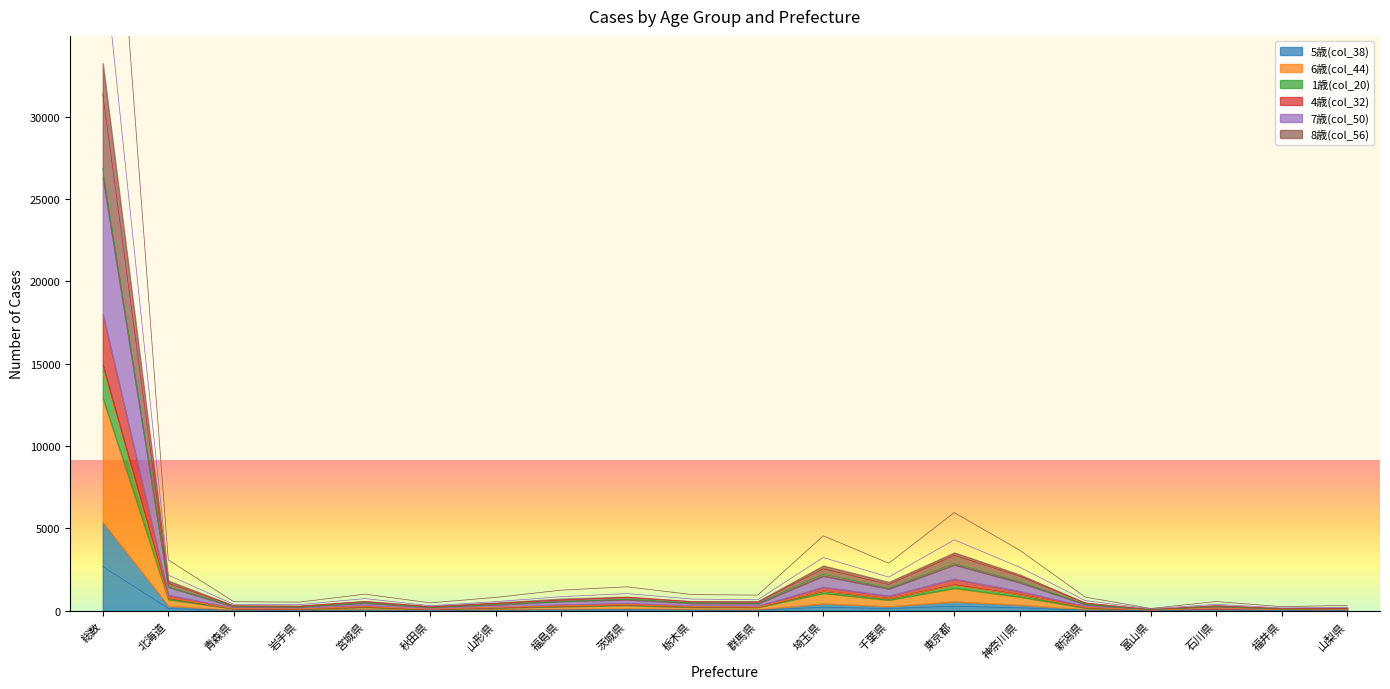

How many interior local peaks does the 4歳(col_32) series have?

5